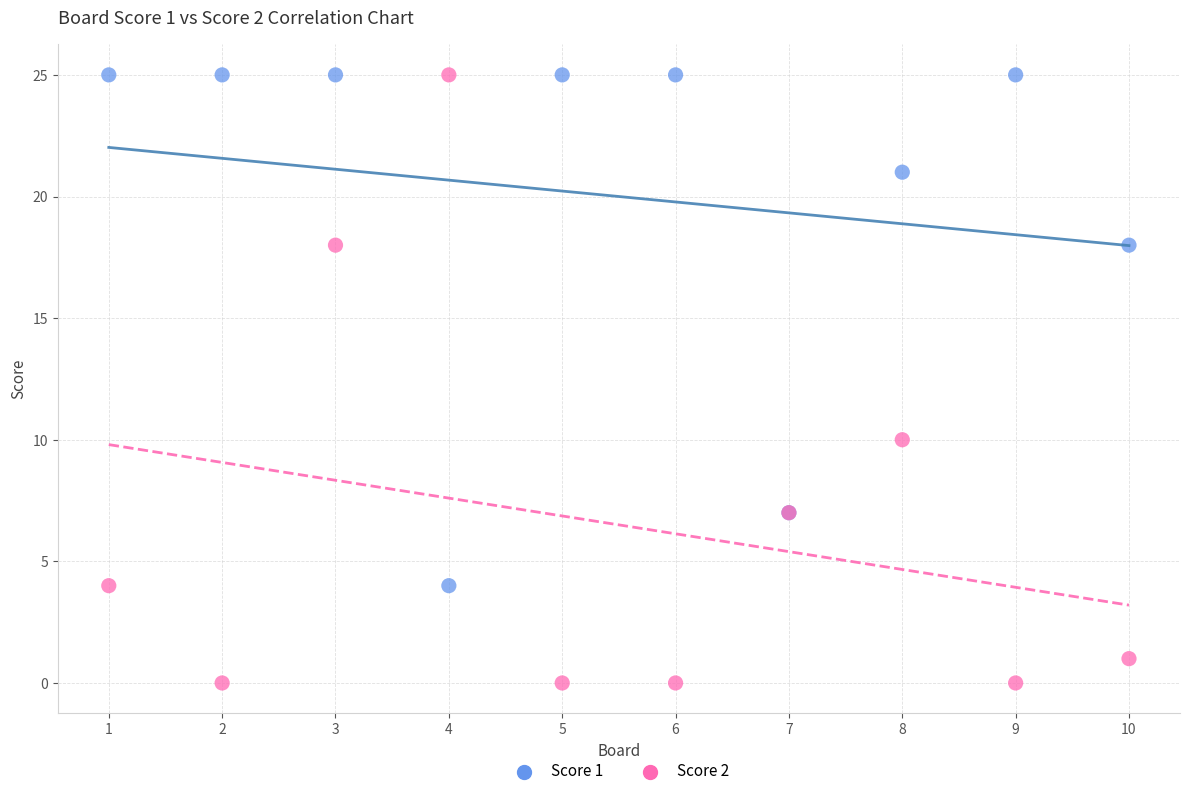

Which series has the largest Y range (max minus min)?

Score 2